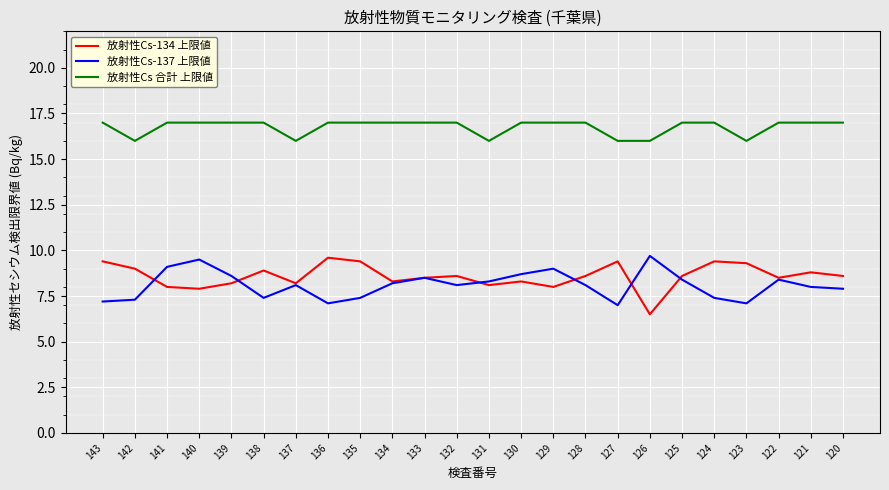

What are all the series names shown in the legend?

放射性Cs-134 上限値, 放射性Cs-137 上限値, 放射性Cs 合計 上限値